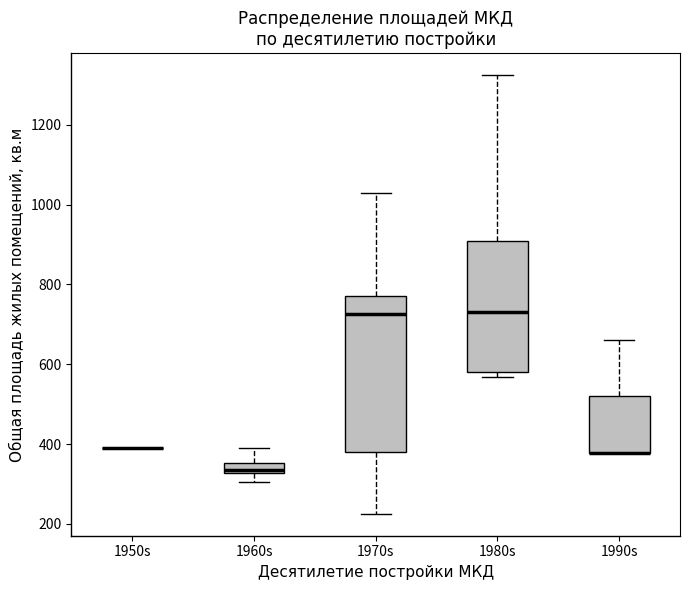

Comparing the boxes themselves (not the whiskers), which one is the tallest?

1970s